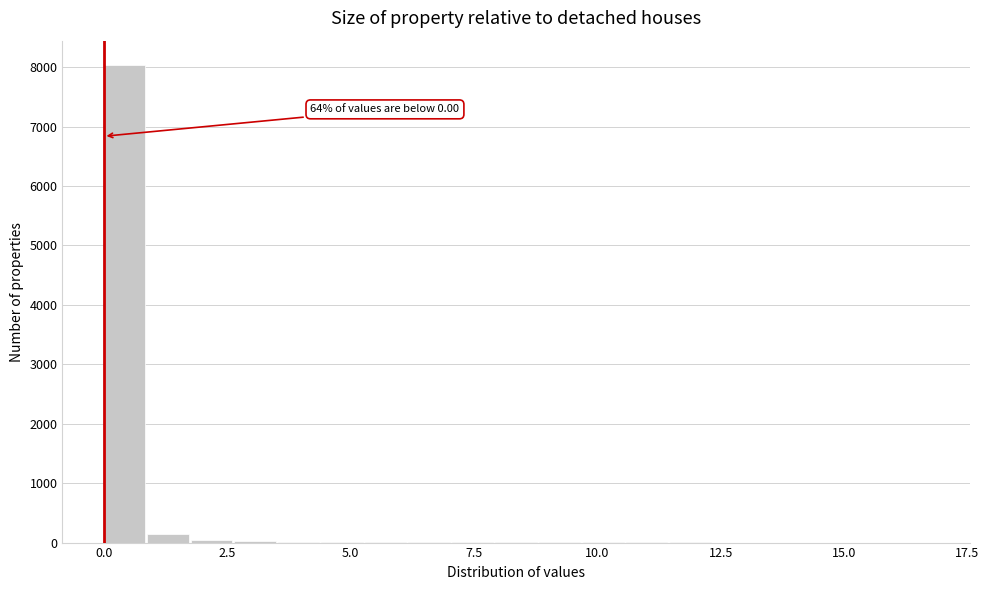

Read against the x-axis, roughly where is the centre of the tallest bar?

0.5